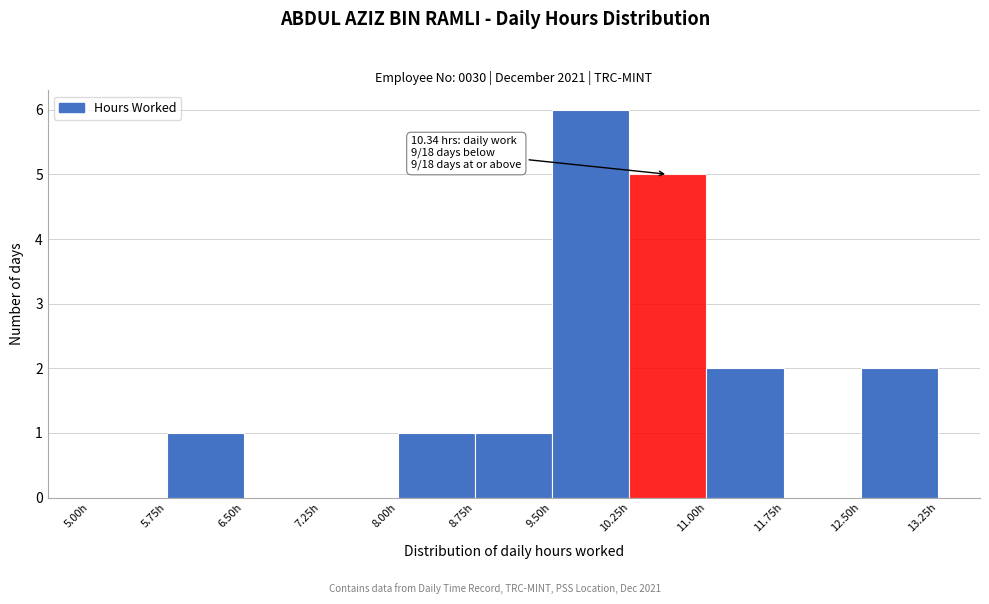

Which range on the x-axis has the tallest bar?

9.50 to 10.25